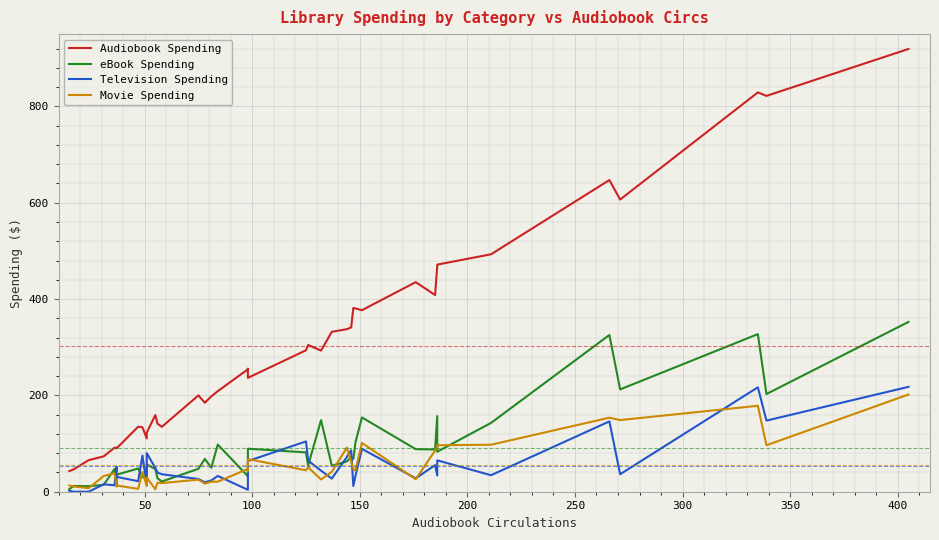

How many interior local peaks does the Movie Spending series have?

14